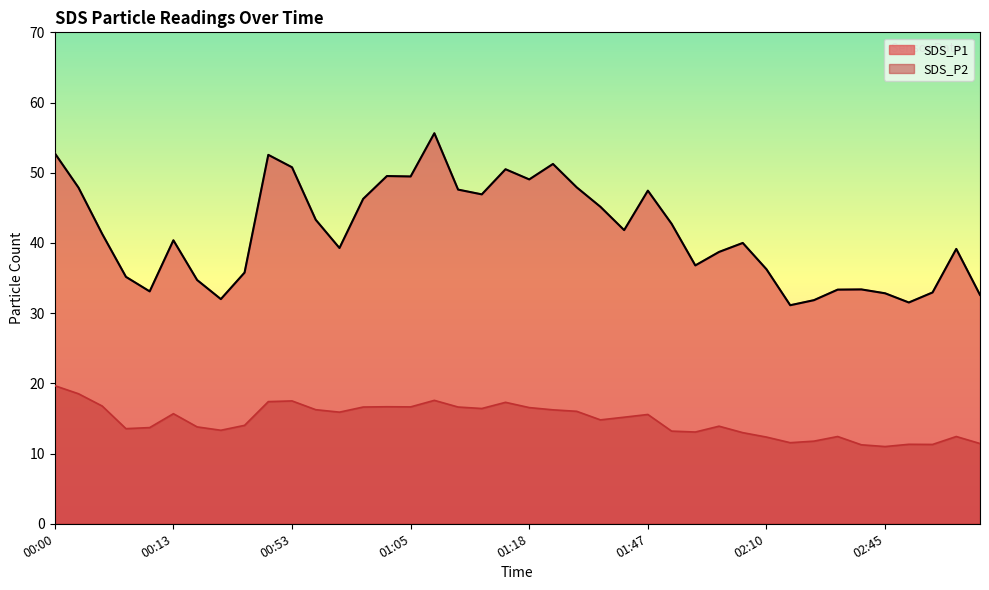

List the series in order of their overall mean, lowest first.

SDS_P2, SDS_P1